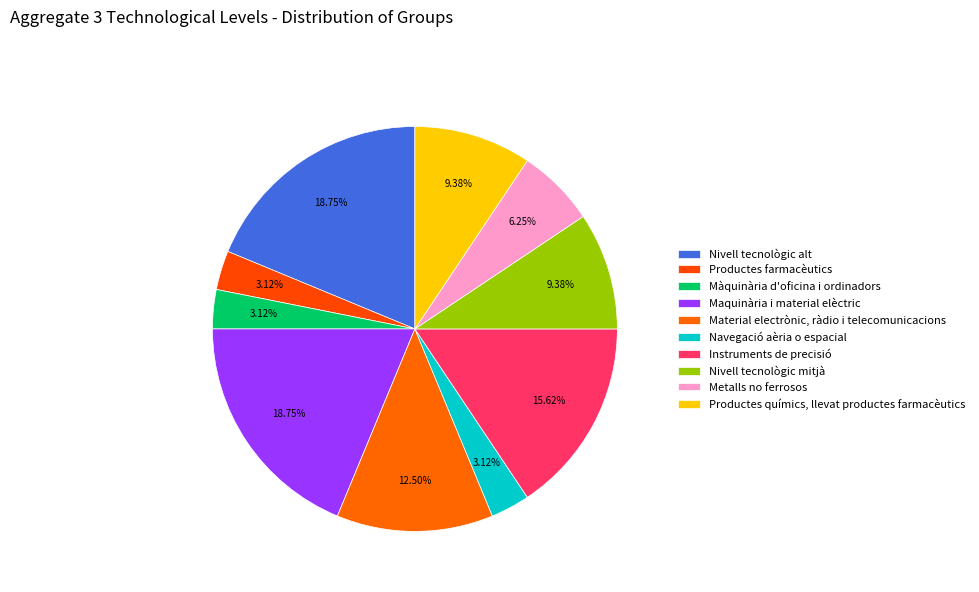

Count the number of slices in the pie.

10